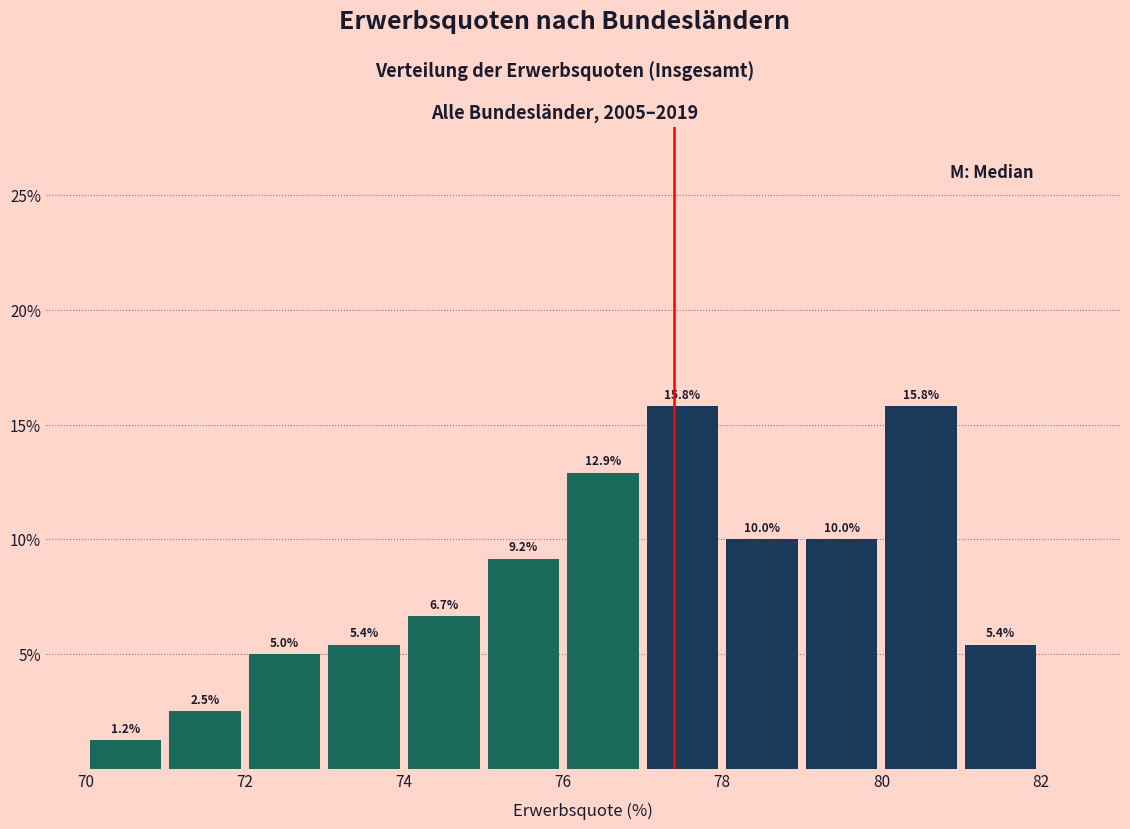

Reading left to right, transcribe this chart: for each bar, give the range it covers on the x-axis and its height.

70 to 71: 1.2
71 to 72: 2.5
72 to 73: 5.0
73 to 74: 5.4
74 to 75: 6.7
75 to 76: 9.2
76 to 77: 12.9
77 to 78: 15.8
78 to 79: 10.0
79 to 80: 10.0
80 to 81: 15.8
81 to 82: 5.4